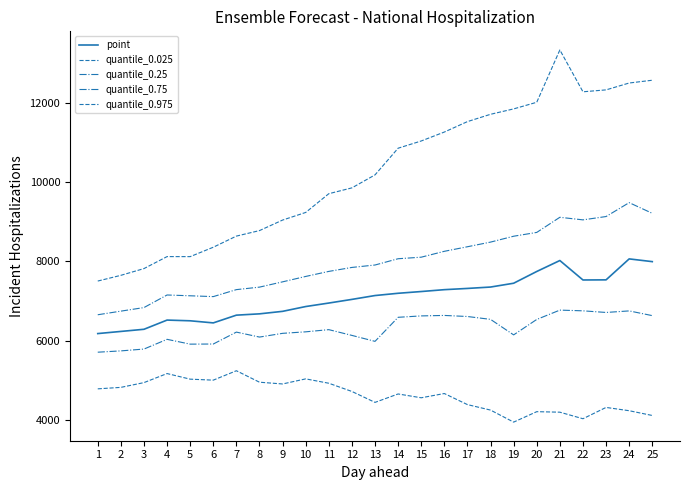

How many lines are shown in the chart?

5